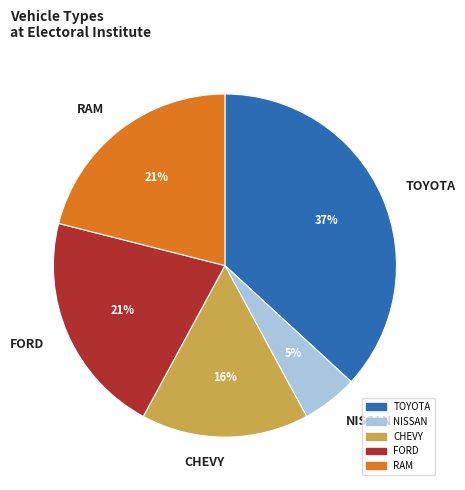

The RAM slice represents 28% of the pie. True or false?

False